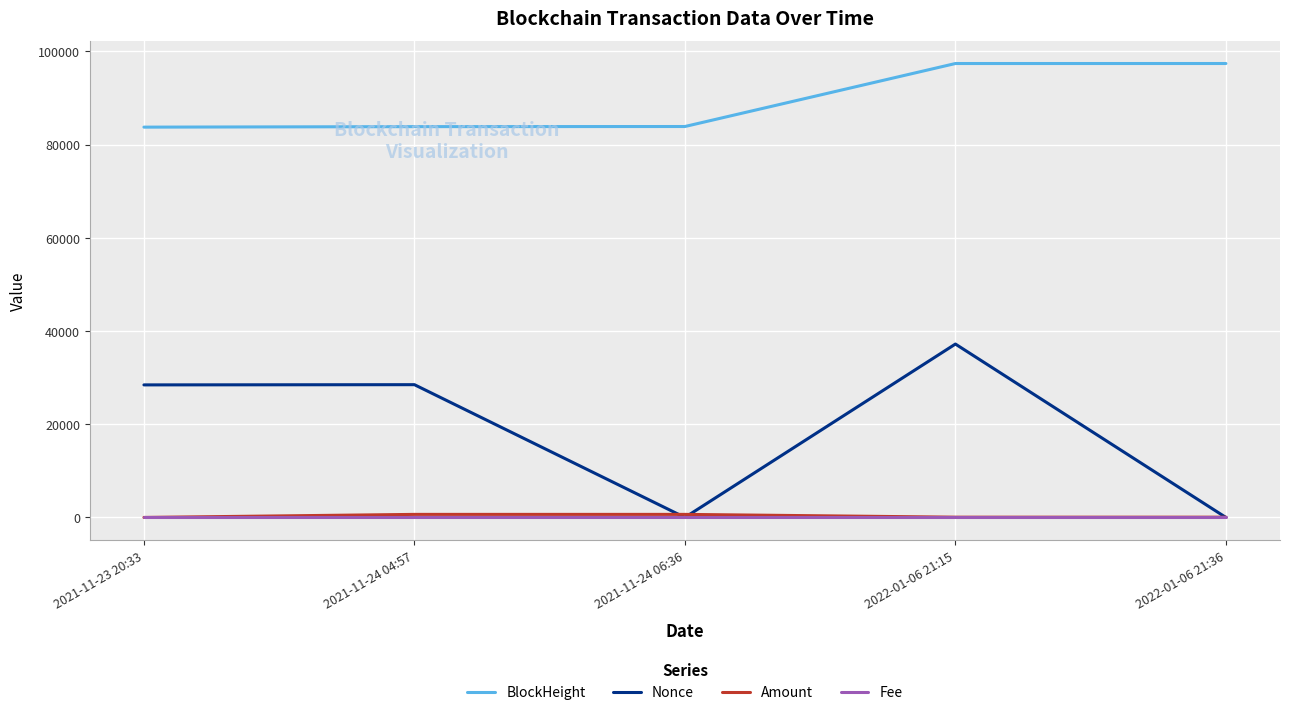

In Nonce, how many points are lower than both neighbors (excluding endpoints)?

1